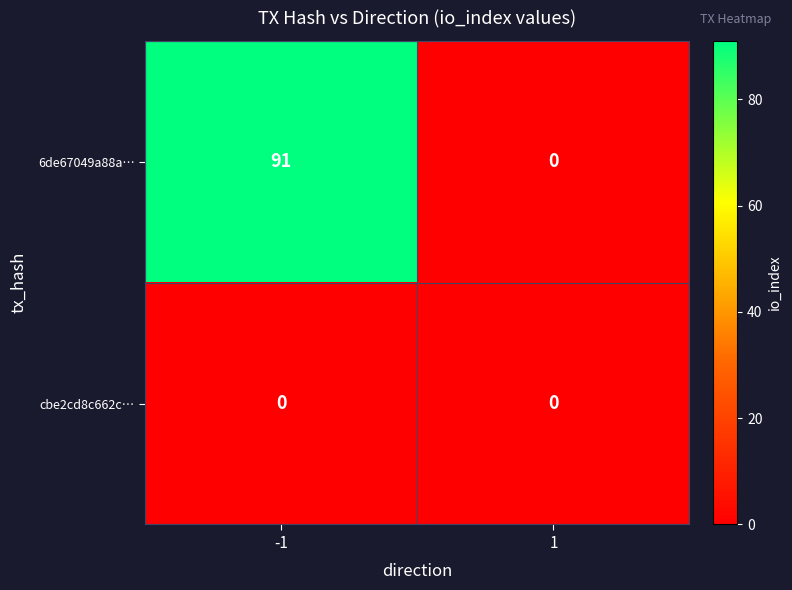

True or false: 6de67049a88a… has a value of 32 at 1.

False